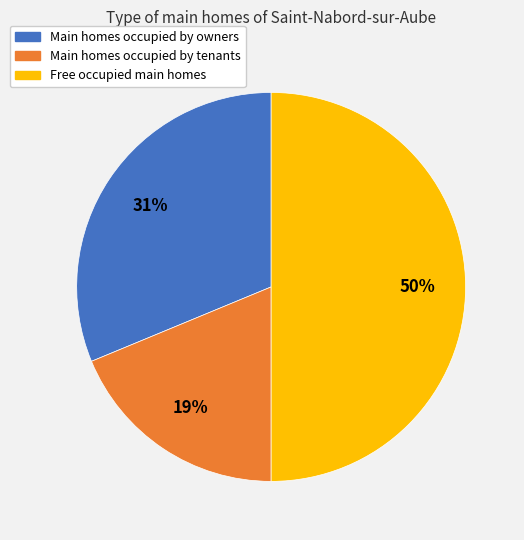

To the nearest percent, what is the difference between the largest and smallest slice percentages?

31%